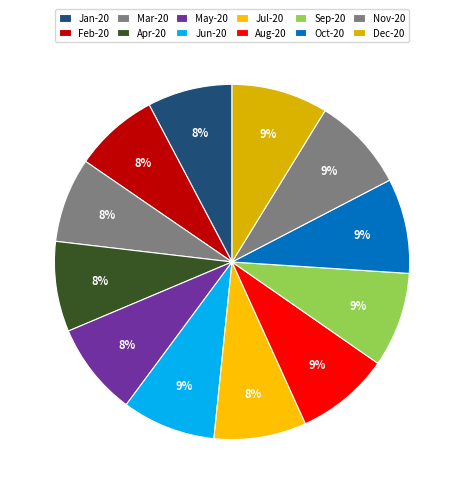

Is there a majority slice in this chart?

No